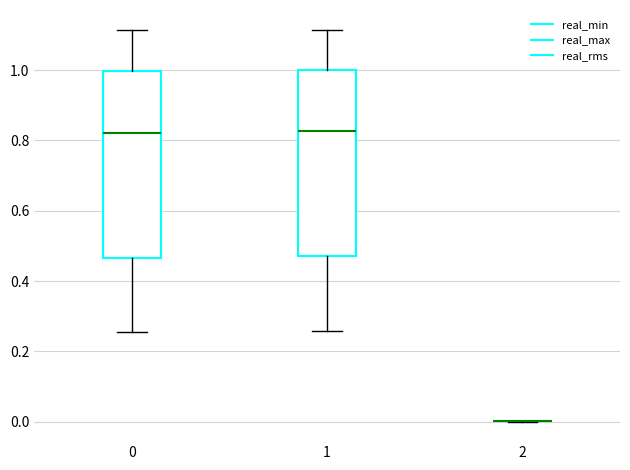

Reading left to right, transcribe this box plot: for each box, give where its median line is, the range the box spans, and where its two whiskers end, as read against the y-axis. The values are not printed on the chart, so give them approximately, as read against the axis.

0: median 0.82, box 0.46 to 1.00, whiskers 0.26 to 1.12
1: median 0.82, box 0.48 to 1.00, whiskers 0.26 to 1.12
2: box collapsed to a line at 0.00, whiskers 0.00 to 0.00